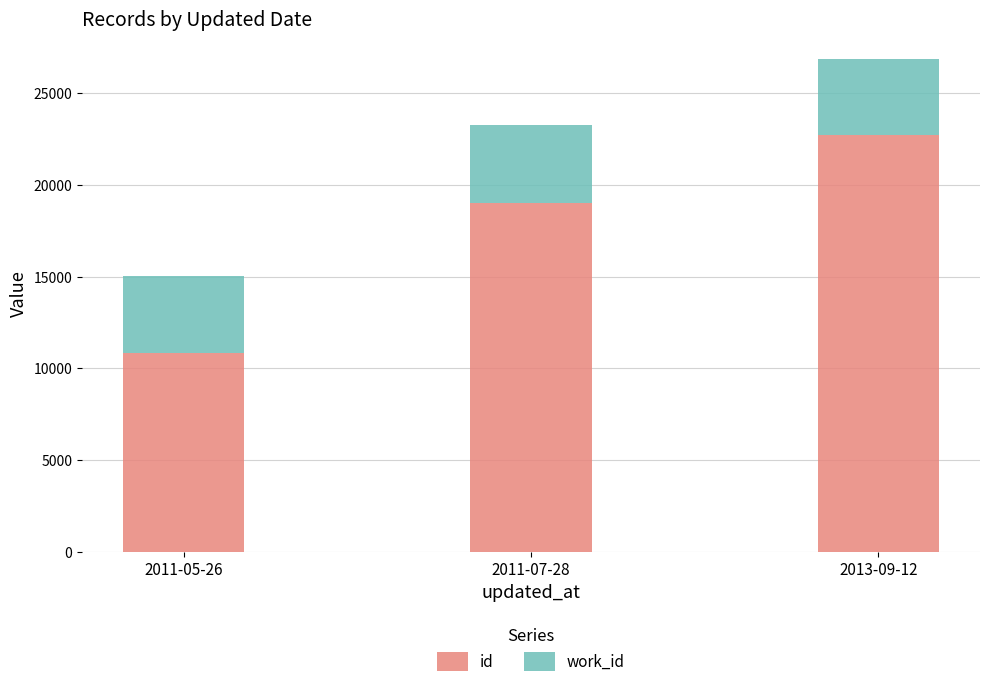

What is the total value across all series at 2011-05-26?

15024